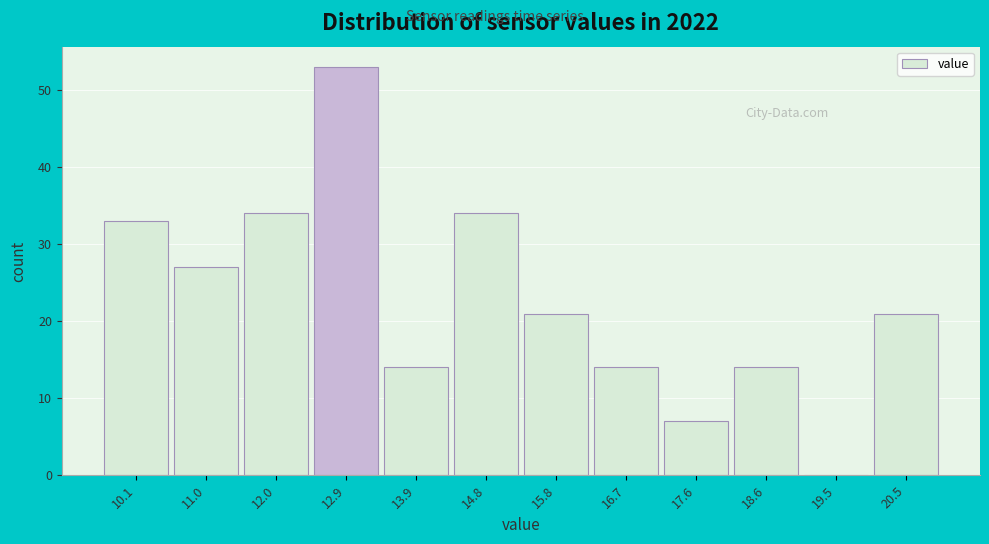

Reading left to right, extract all data points from this chart.

10.1=33	11.0=27	12.0=34	12.9=53	13.9=14	14.8=34	15.8=21	16.7=14	17.6=7	18.6=14	19.5=0	20.5=21